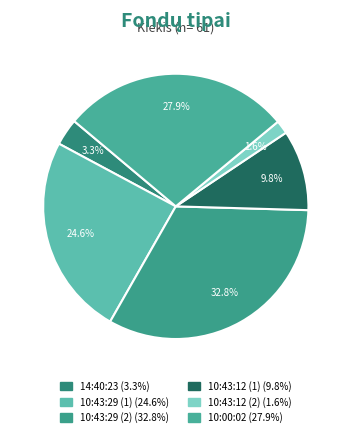

Is it true that 10:43:12 (2) is 1% of the pie?

False